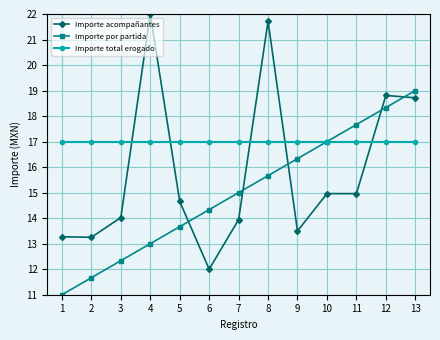

Which series has the largest range (max minus min)?

Importe acompañantes